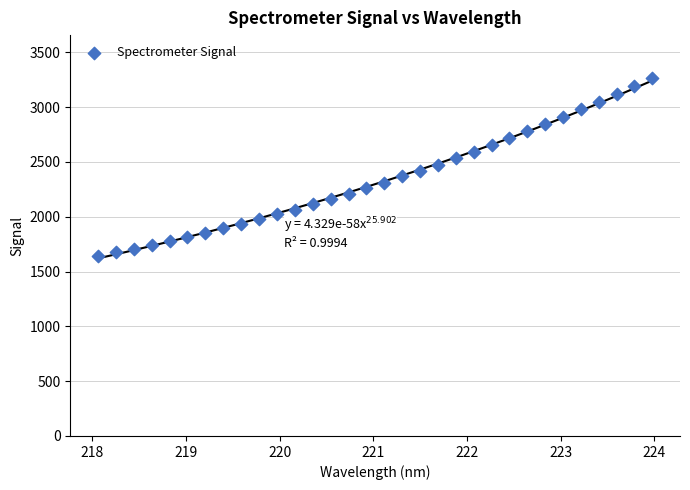

What is the range of Y values (max minus min)?

1625.3